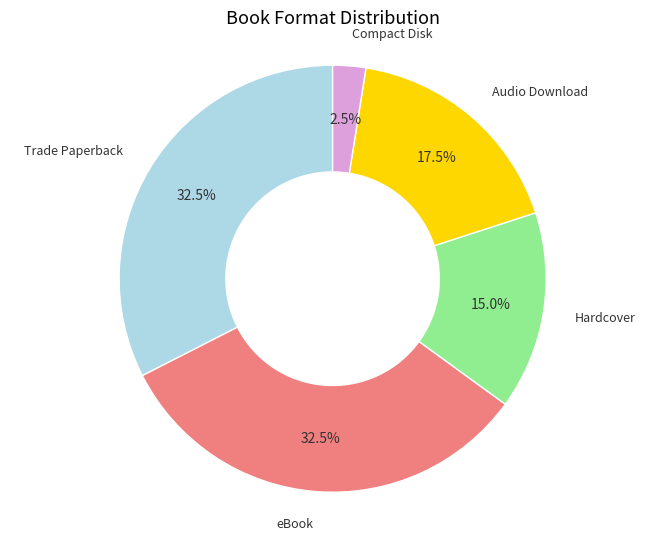

To the nearest percent, what is the difference between the largest and smallest slice percentages?

30%